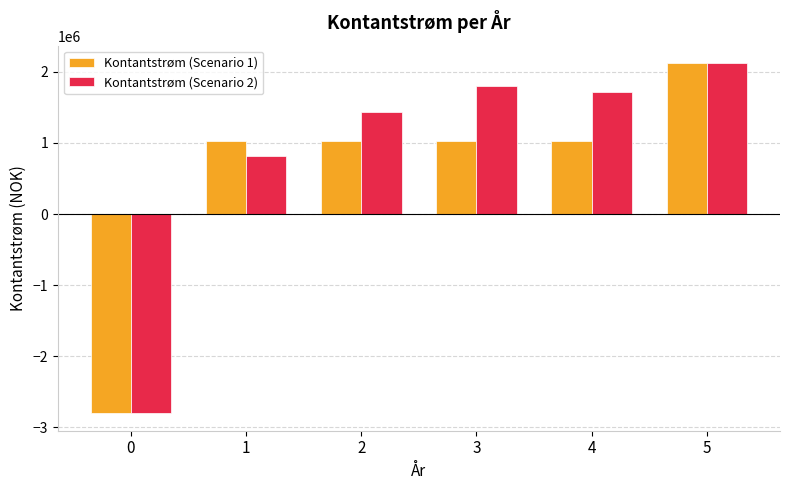

The value of Kontantstrøm (Scenario 1) at 1 is 1020000. True or false?

True